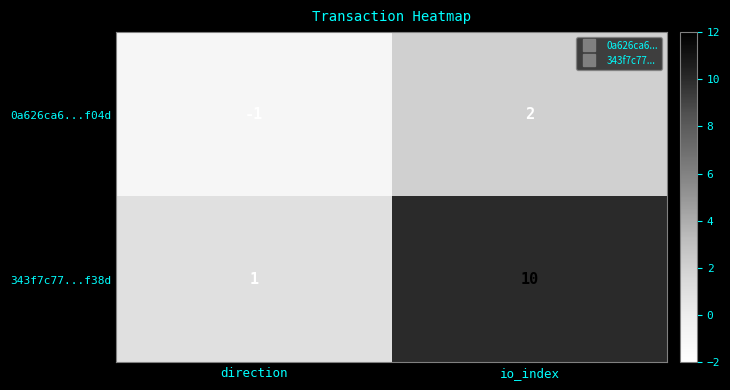

At how many categories does at least one series exceed 3?

1